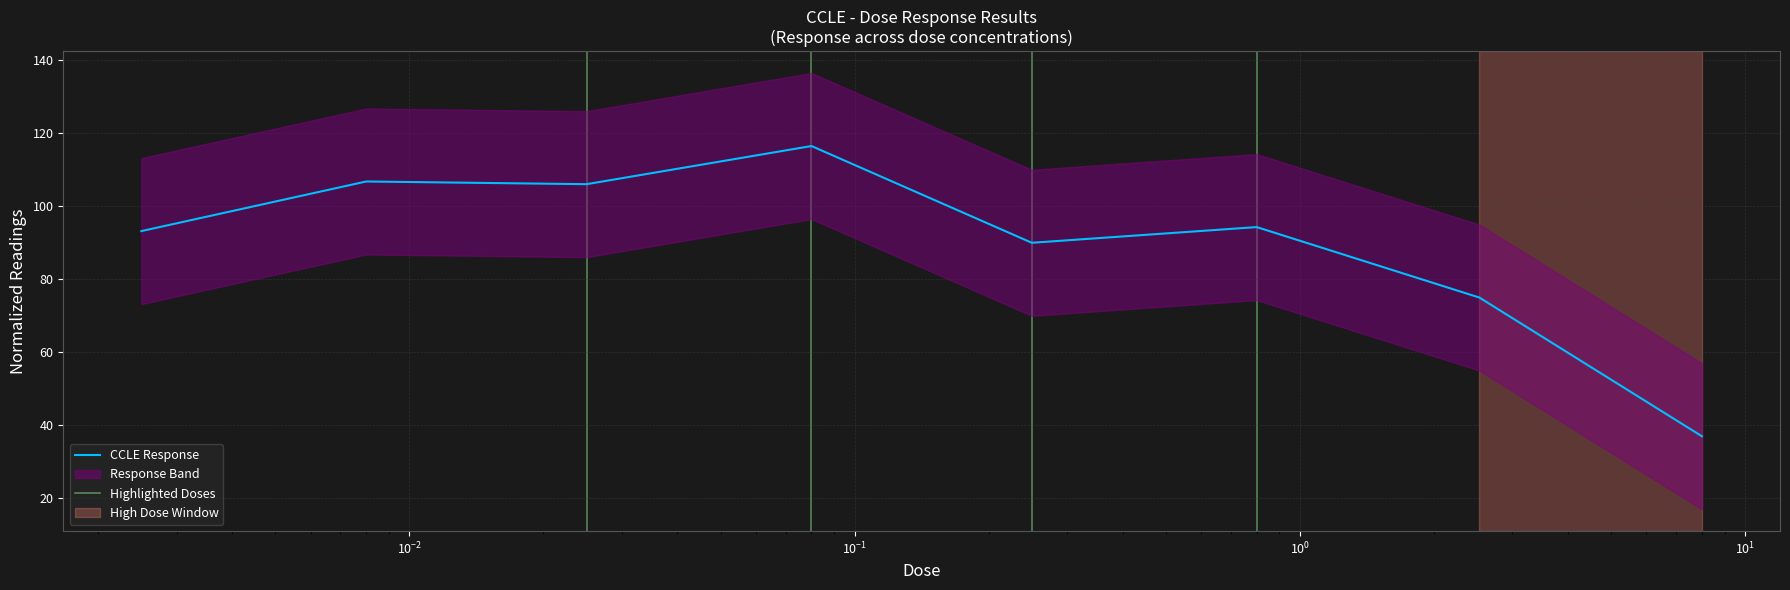

List the labels in order of value, largest first.

0.08, 0.008, 0.025, 0.8, 0.0025, 0.25, 2.53, 8.0